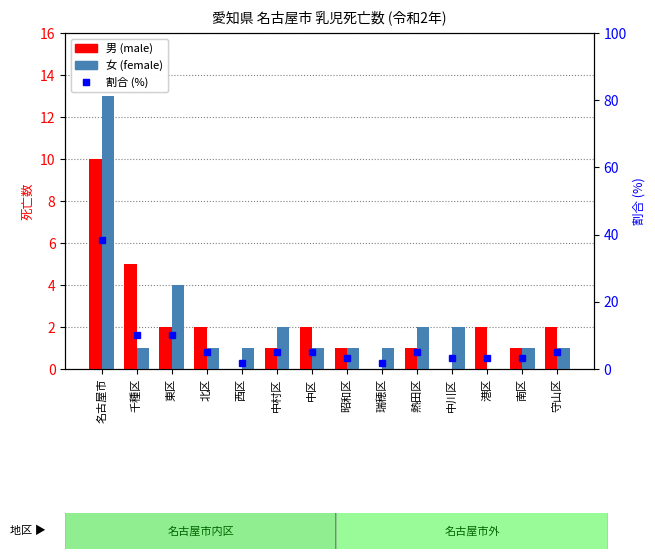

What is the sum of all 女 (female) values?

31.0